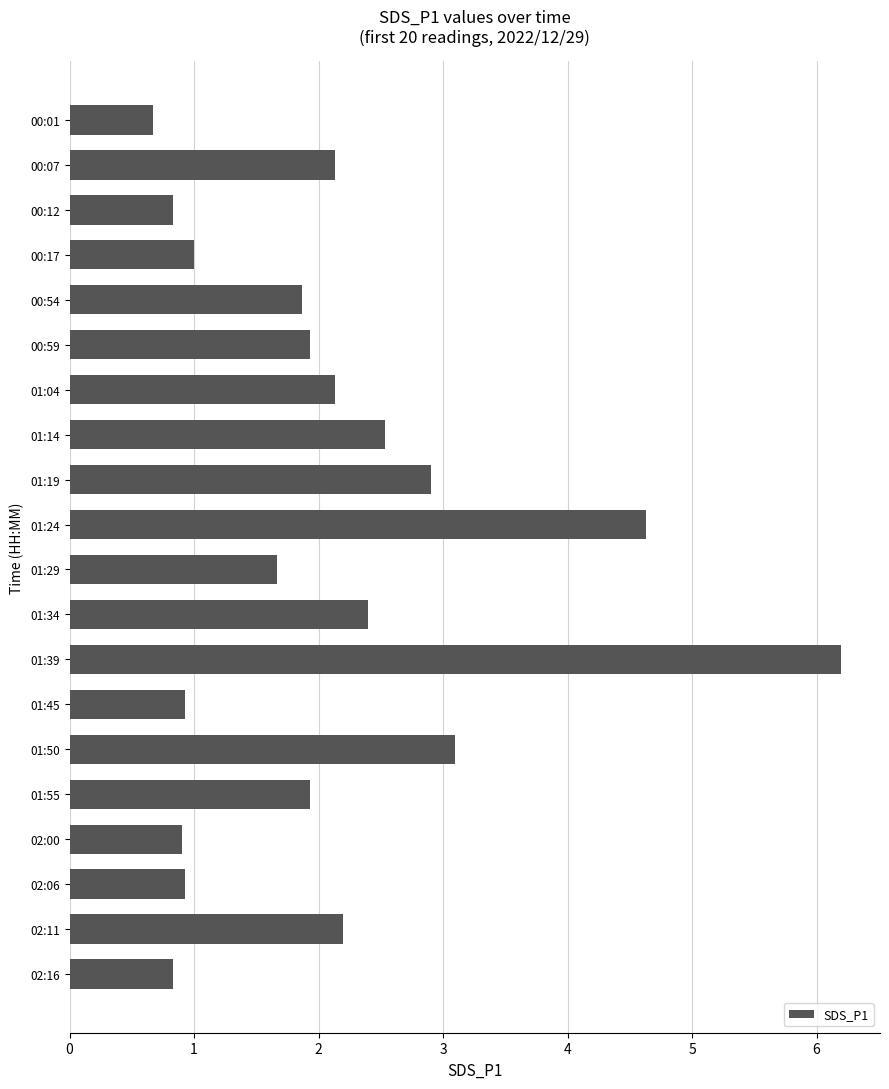

What is the label of the 6th bar from the bottom?

01:50